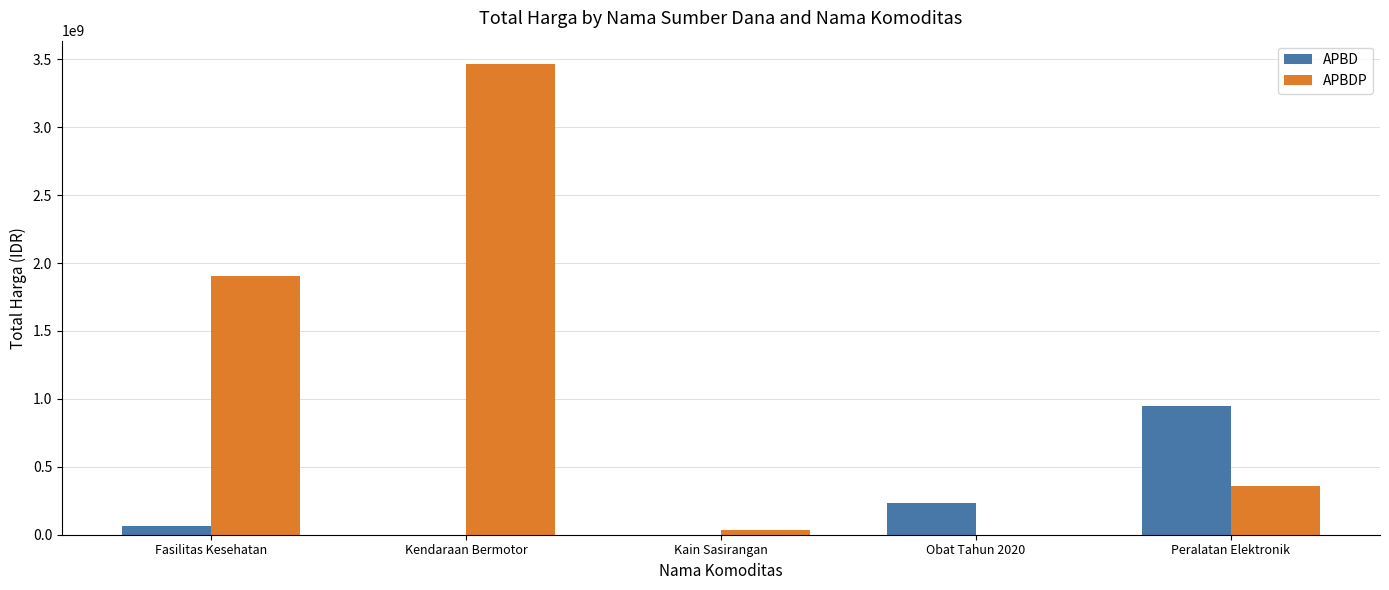

Reading left to right, extract all data points from this chart.

APBD: Fasilitas Kesehatan=66019075	Kendaraan Bermotor=0	Kain Sasirangan=0	Obat Tahun 2020=232063210	Peralatan Elektronik=948767000
APBDP: Fasilitas Kesehatan=1903197940	Kendaraan Bermotor=3463562000	Kain Sasirangan=38075000	Obat Tahun 2020=0	Peralatan Elektronik=361454800